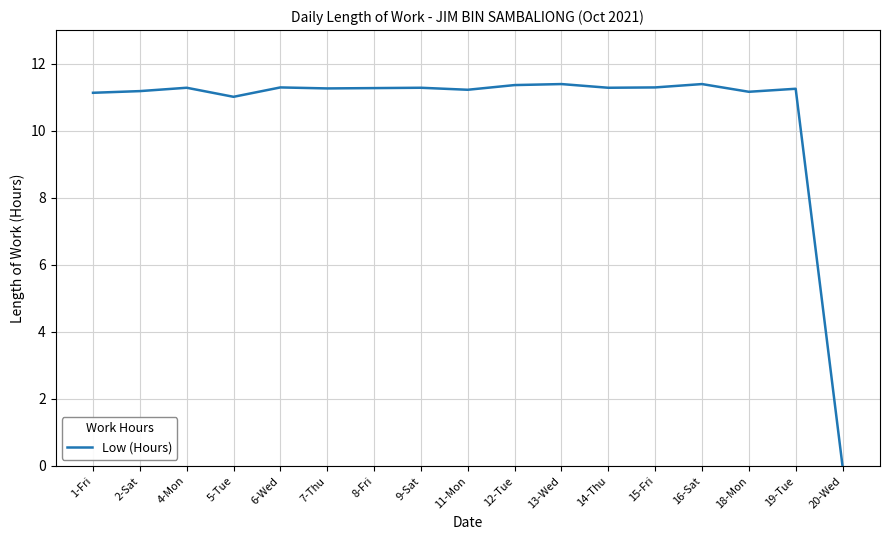

Which category has the lowest value across all series?

20-Wed